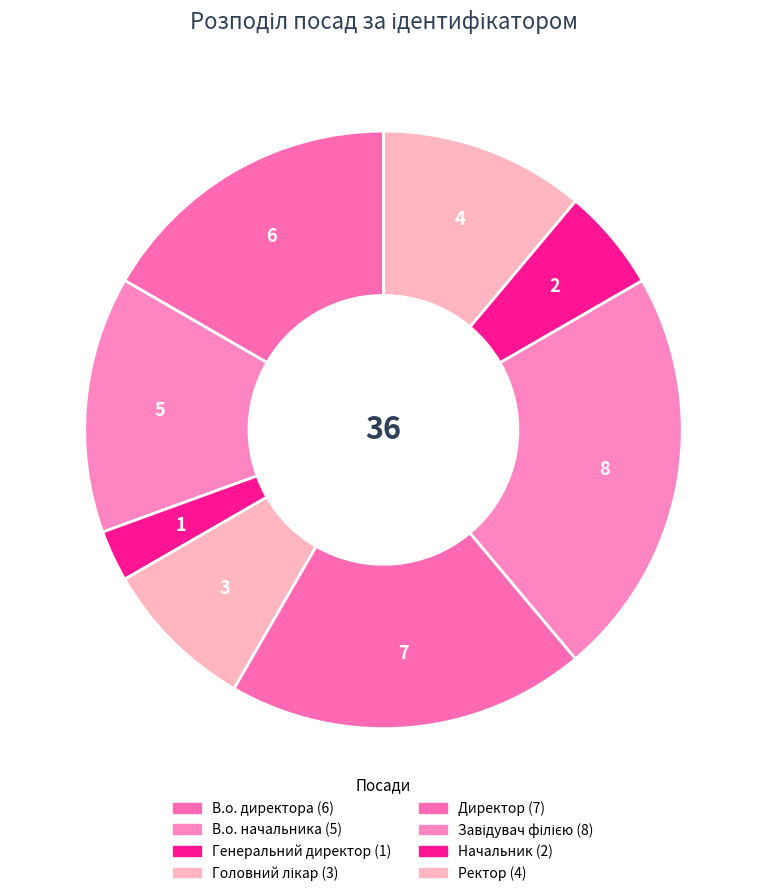

How many slices are in this pie chart?

8